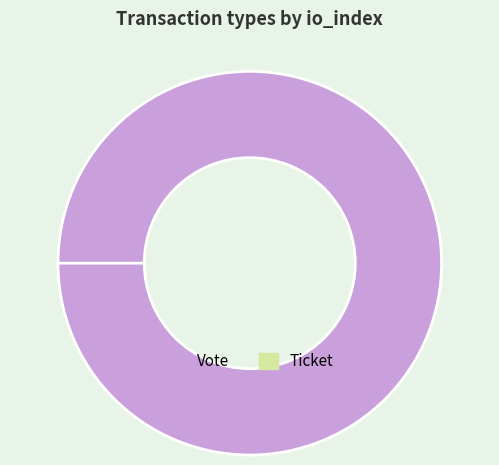

Count the number of slices in the pie.

2